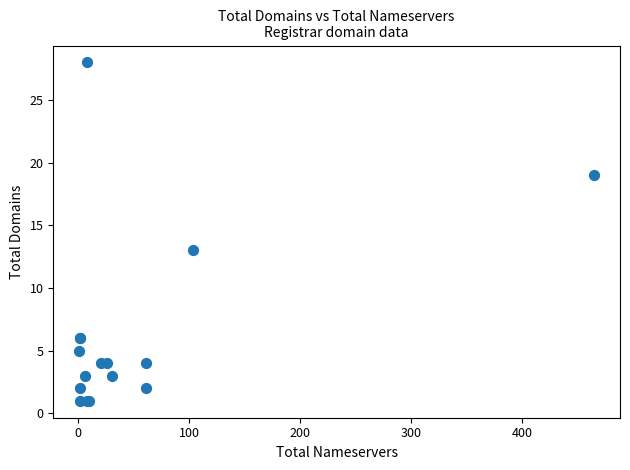

What Y value in the scatter plot is closest to 14?

13